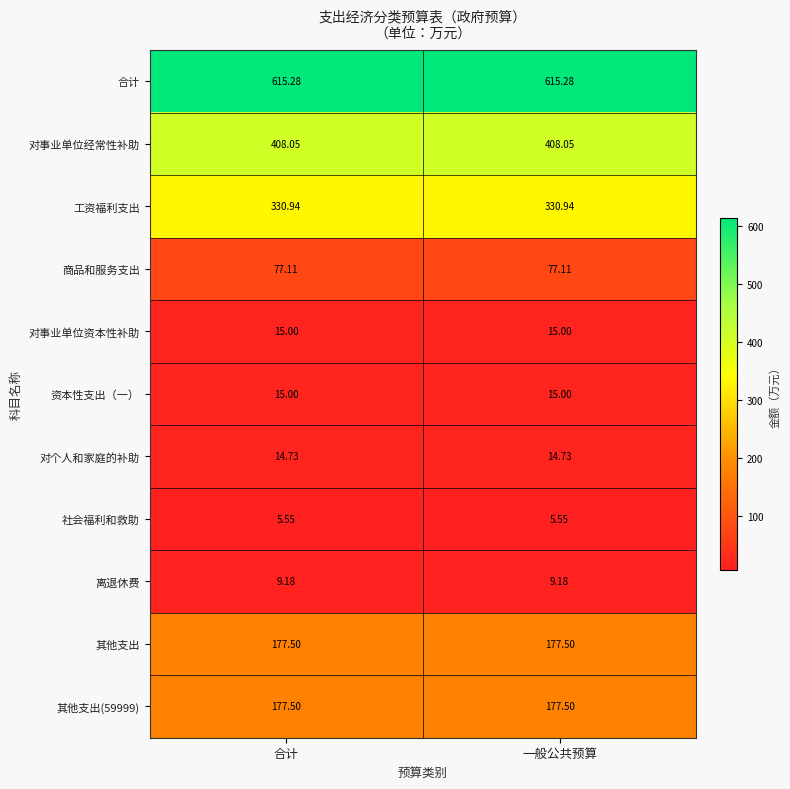

Which series has the largest total across all categories?

合计